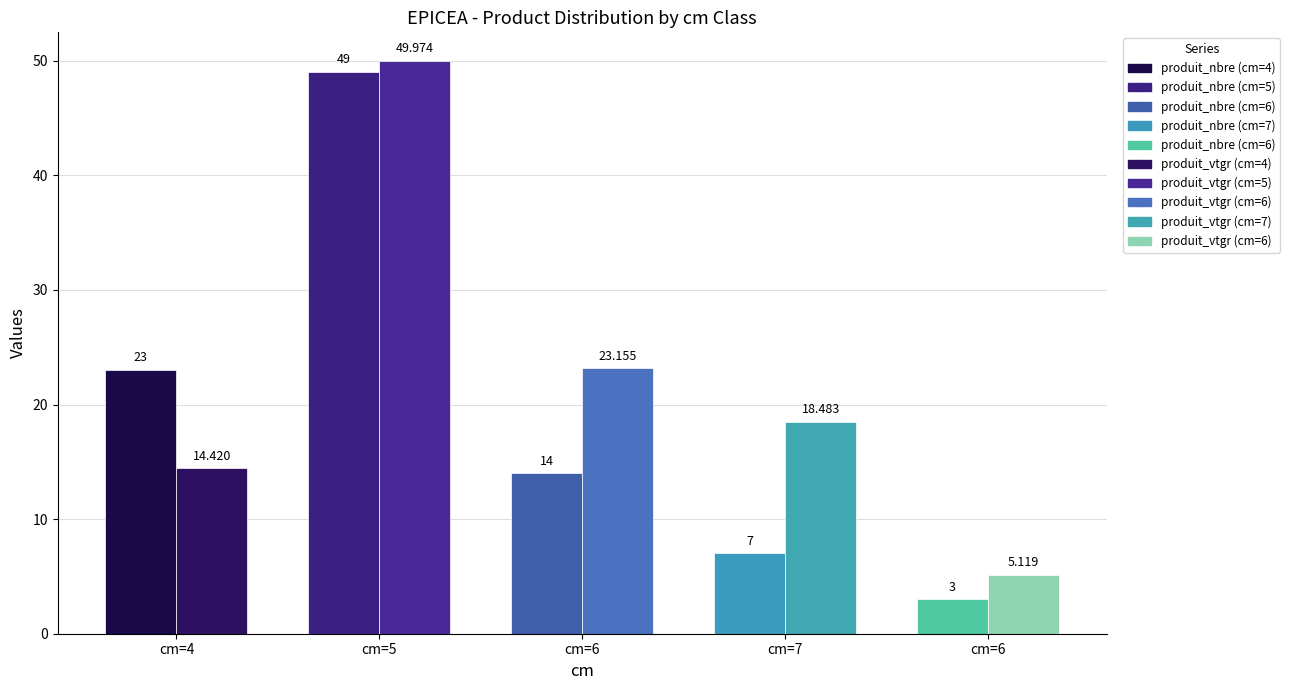

At which label does produit_nbre first exceed 14?

4